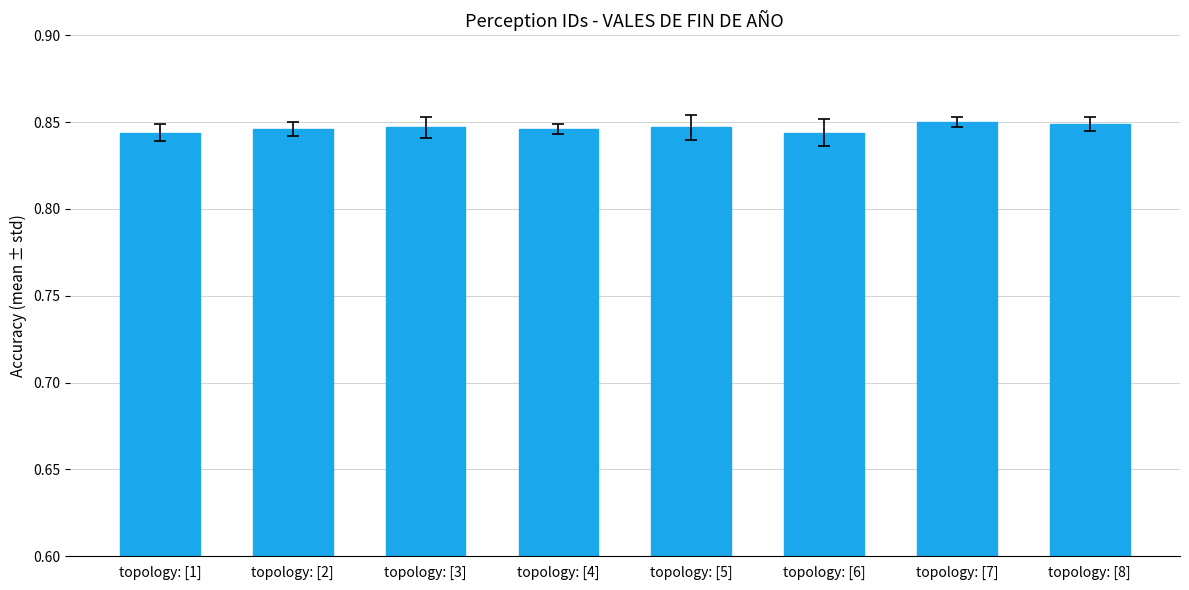

Count the values in the range 0 to 1.

8